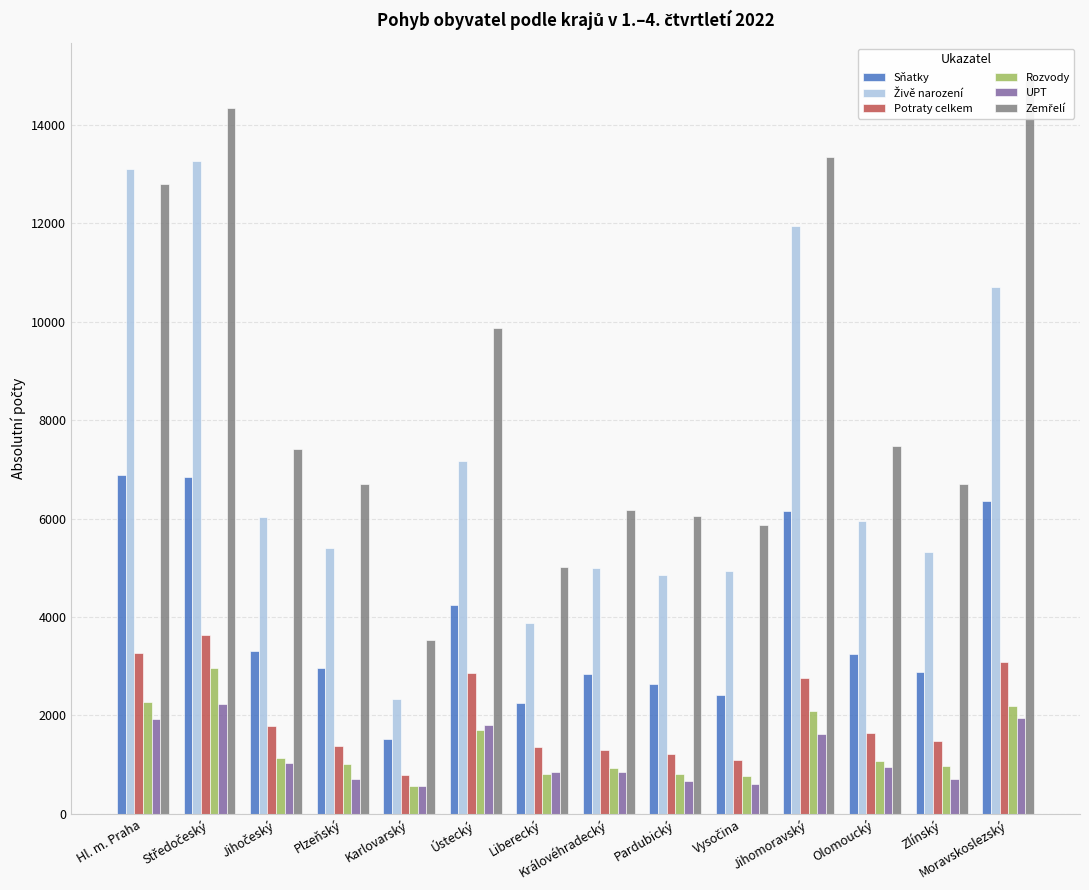

What is the difference between the maximum and minimum values in the Zemřelí series?

11391